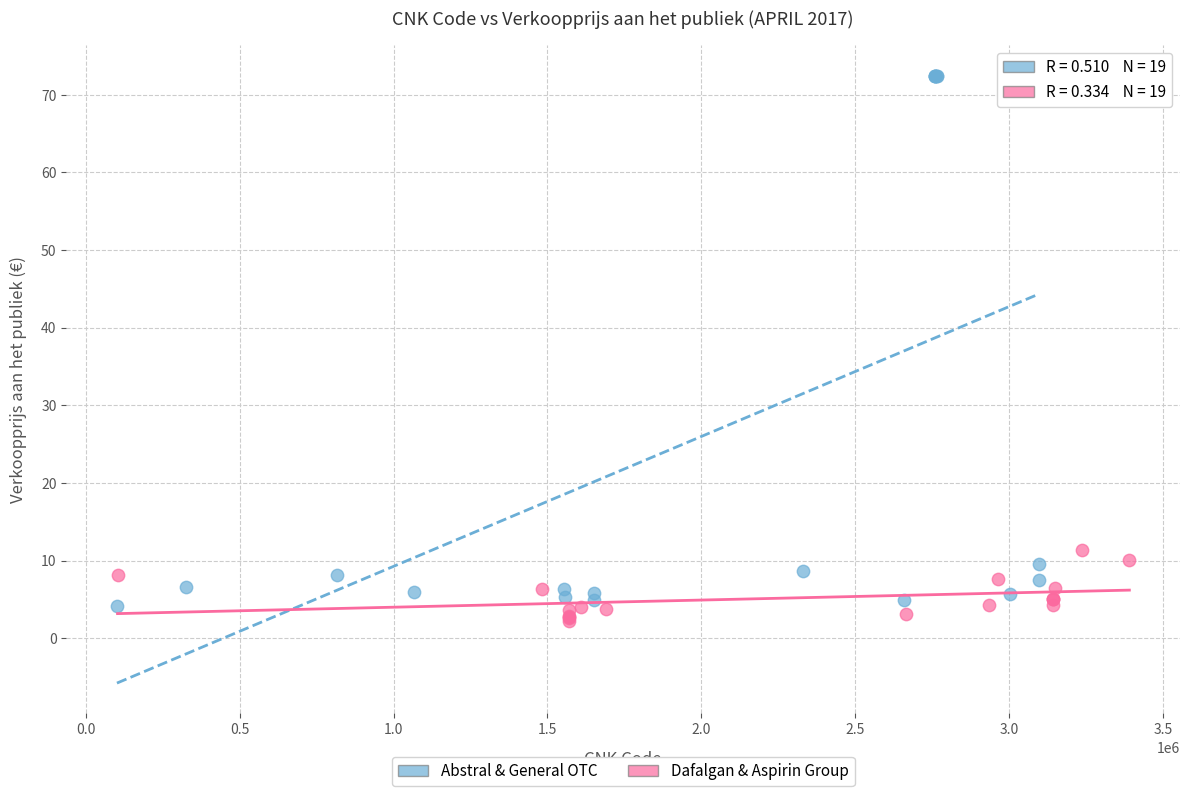

Which series contains the highest Y value?

Abstral & General OTC